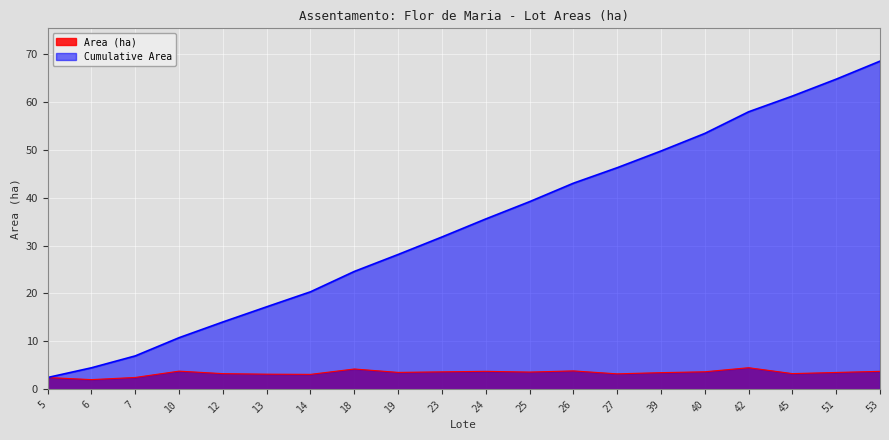

Where does the Cumulative Area series first go above 35?

24